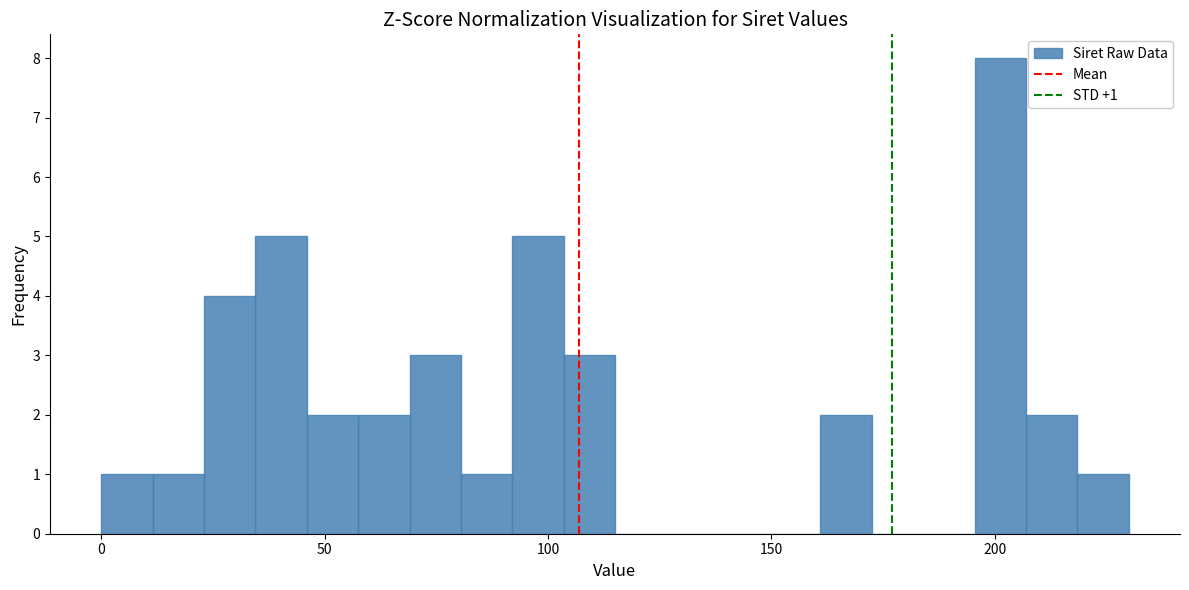

Read against the x-axis, roughly where is the centre of the tallest bar?

200